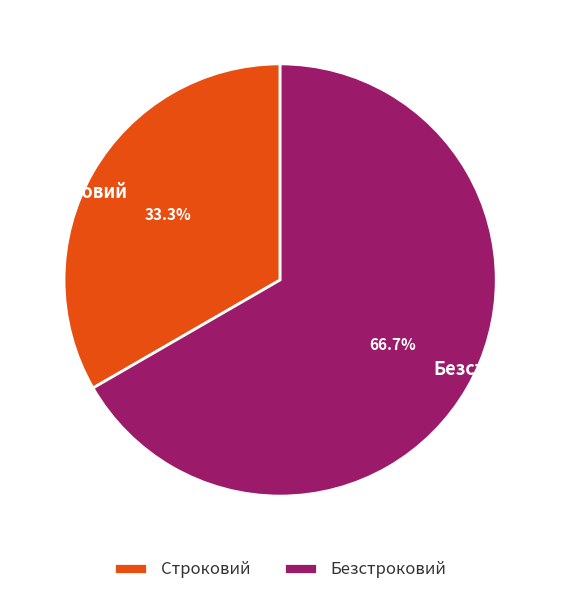

How many slices are in this pie chart?

2